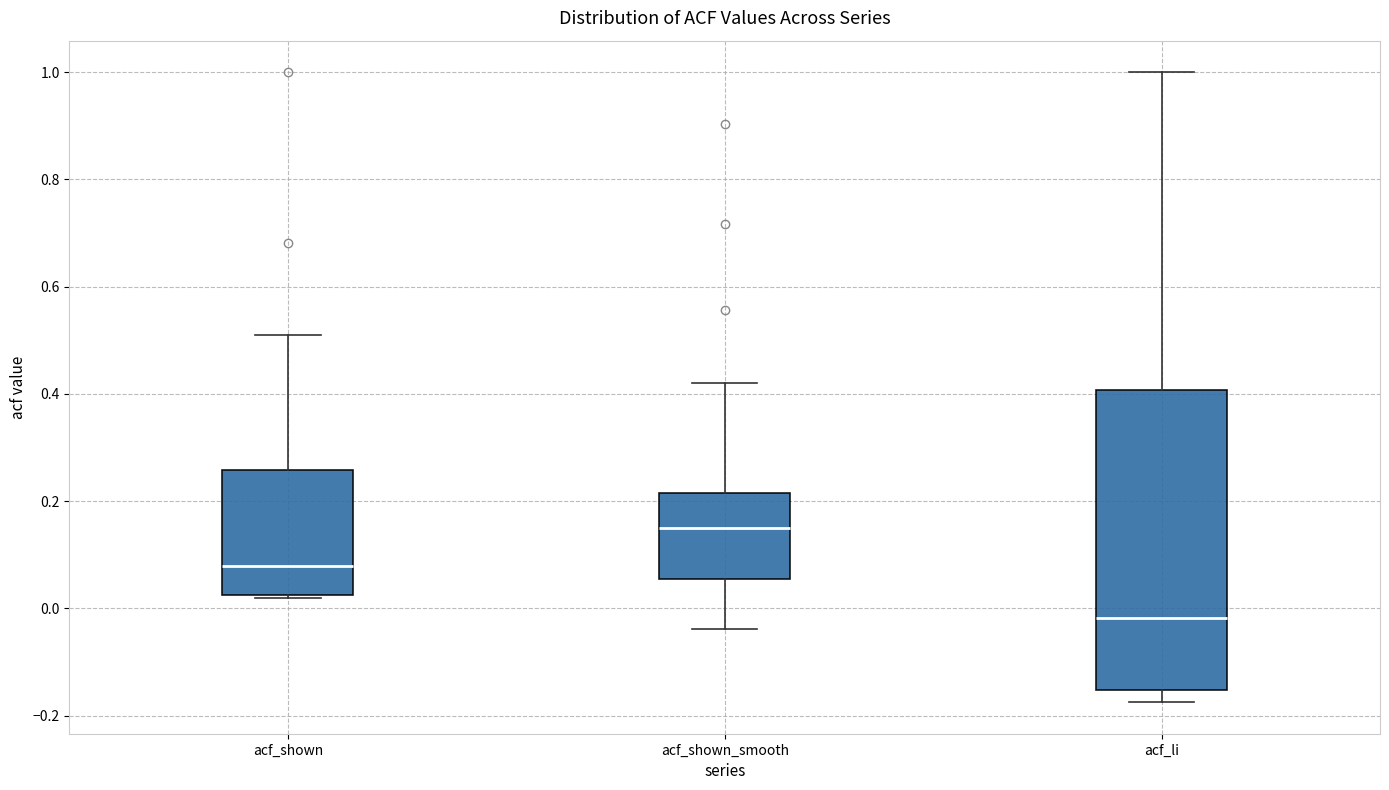

Where is the lower edge of the box for acf_shown_smooth on the y-axis? The values are not printed on the chart, so give them approximately, as read against the axis.

0.06